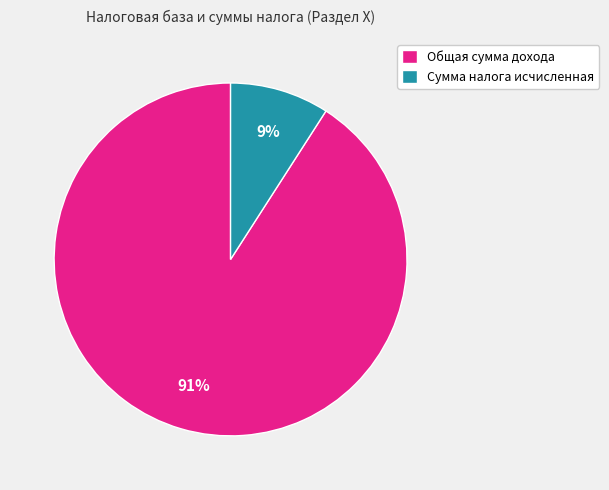

The Общая сумма дохода slice represents 91% of the pie. True or false?

True